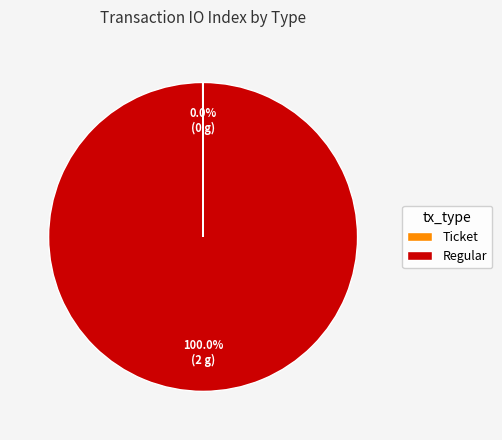

Is there a majority slice in this chart?

Yes